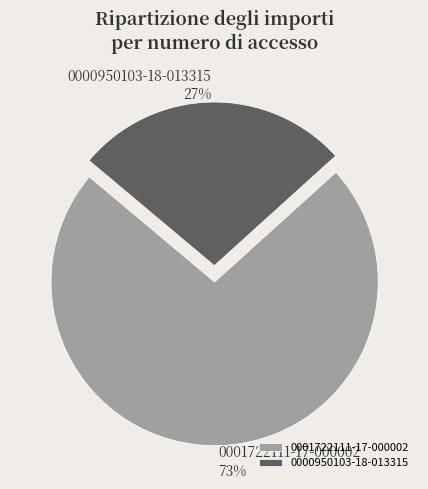

Which has a higher value, 0001722111-17-000002 or 0000950103-18-013315?

0001722111-17-000002